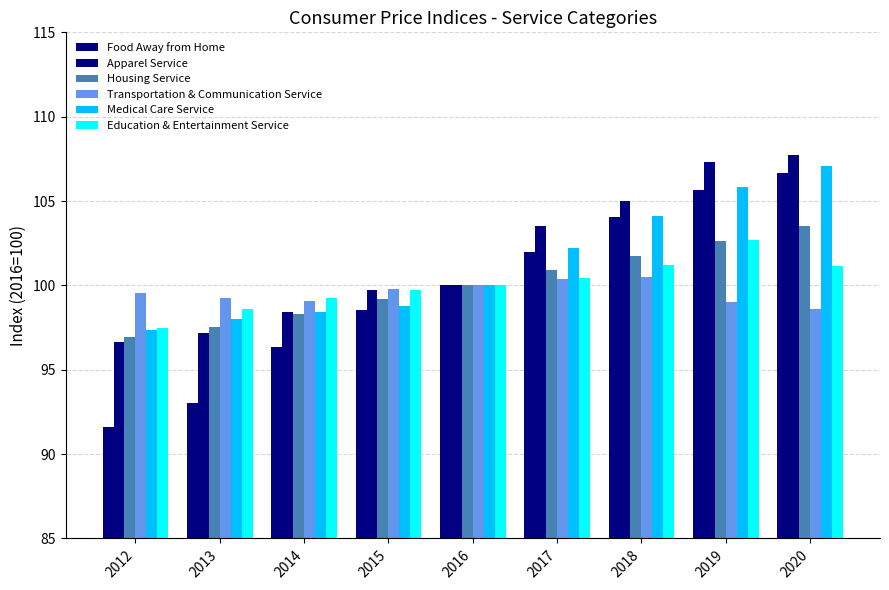

How many groups of bars are there?

9